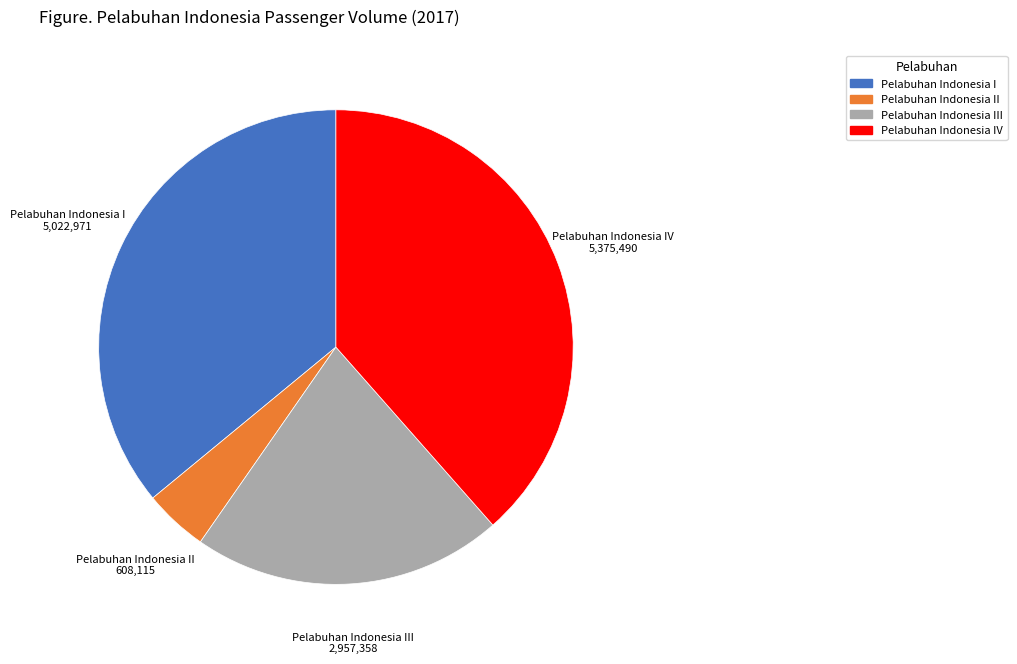

What is the largest slice in the pie chart?

Pelabuhan Indonesia IV